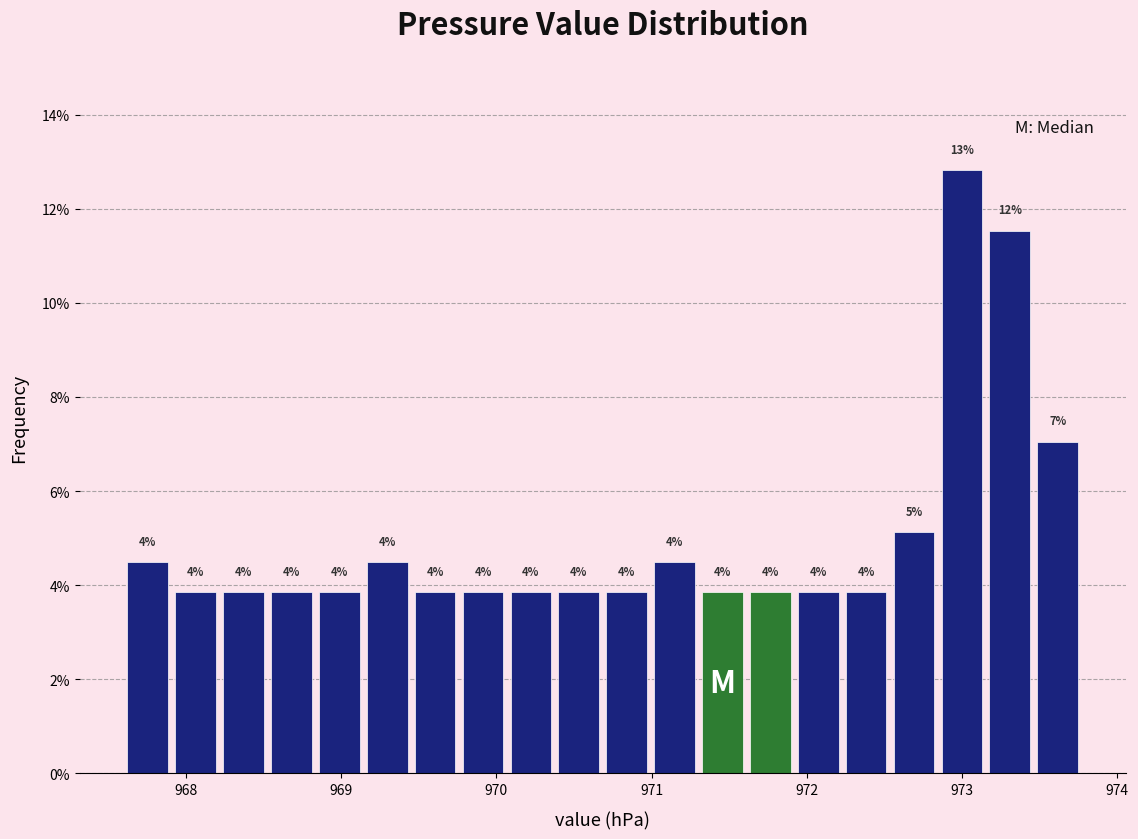

Read against the x-axis, roughly where is the centre of the tallest bar?

973.0